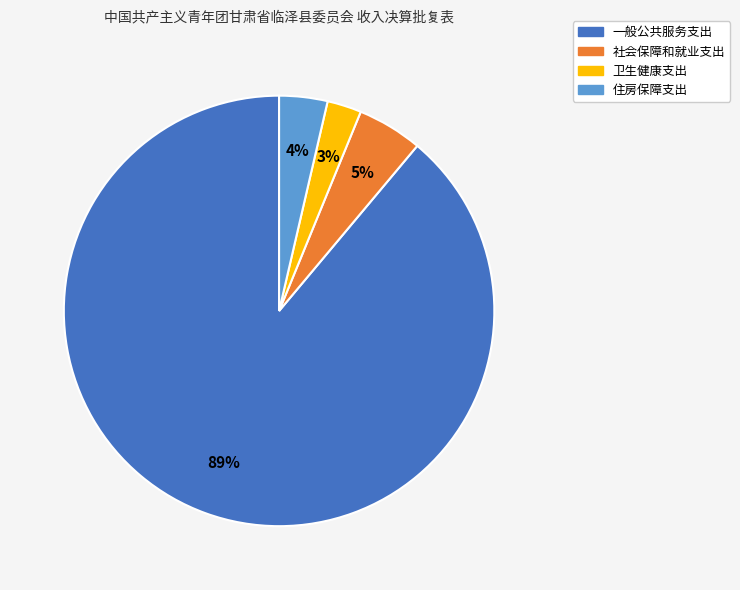

Is there a majority slice in this chart?

Yes